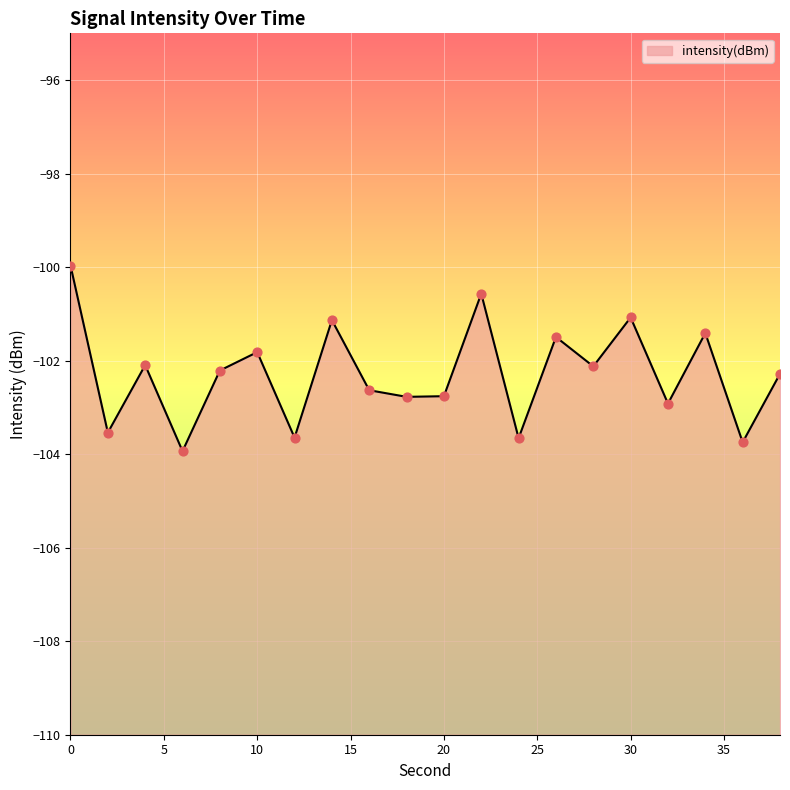

Which has a higher value, 8 or 22?

22